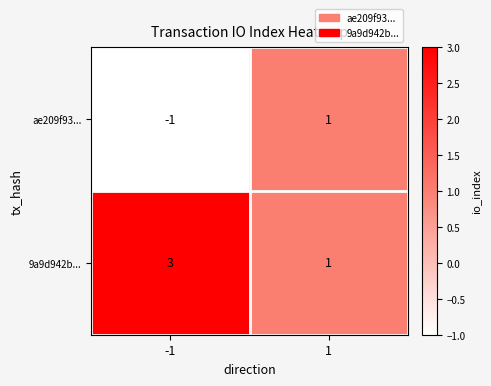

List the labels in order of 9a9d942b... value, largest first.

-1, 1